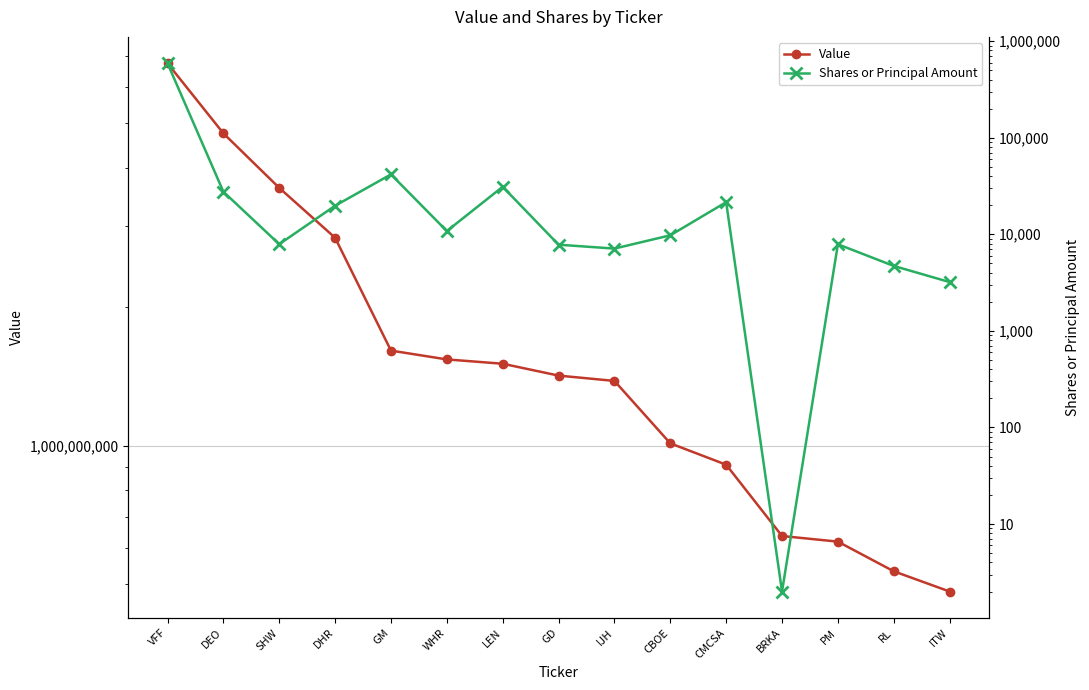

Where is Shares or Principal Amount nearest to the value 294701?

GM